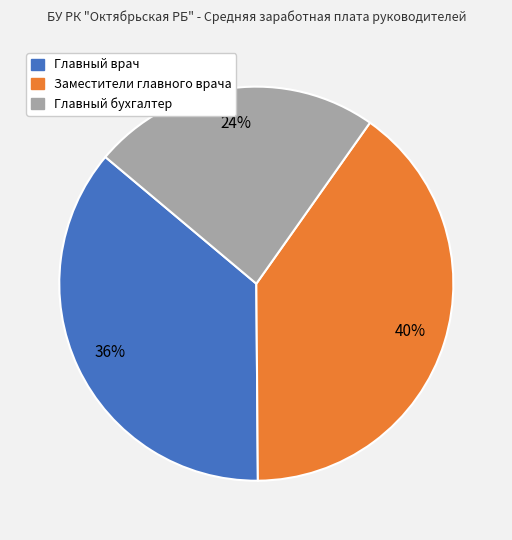

To the nearest percent, what percentage of the pie is Главный врач?

36%